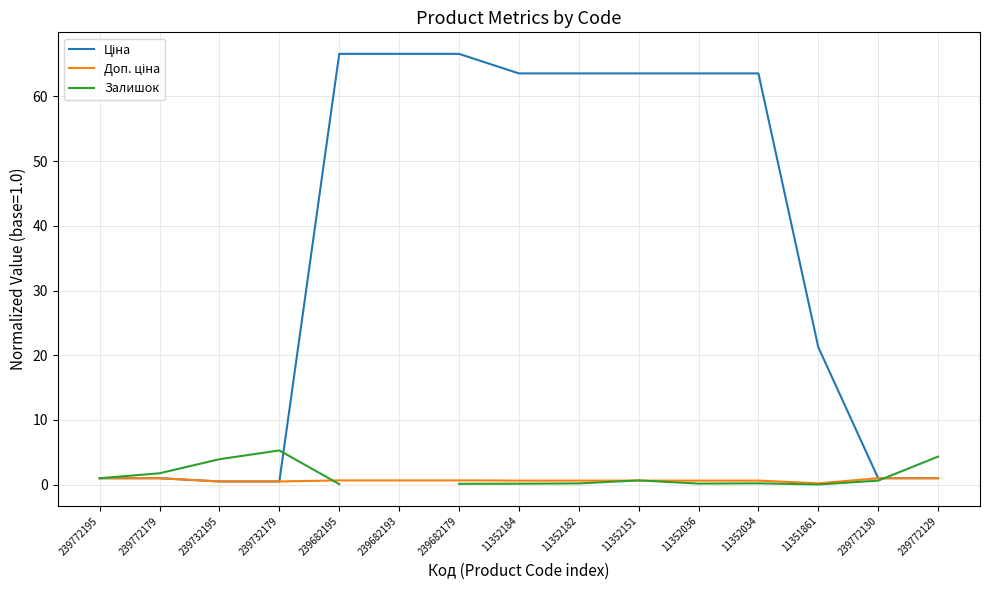

What is the approximate value of Доп. ціна at 239682193?

0.7